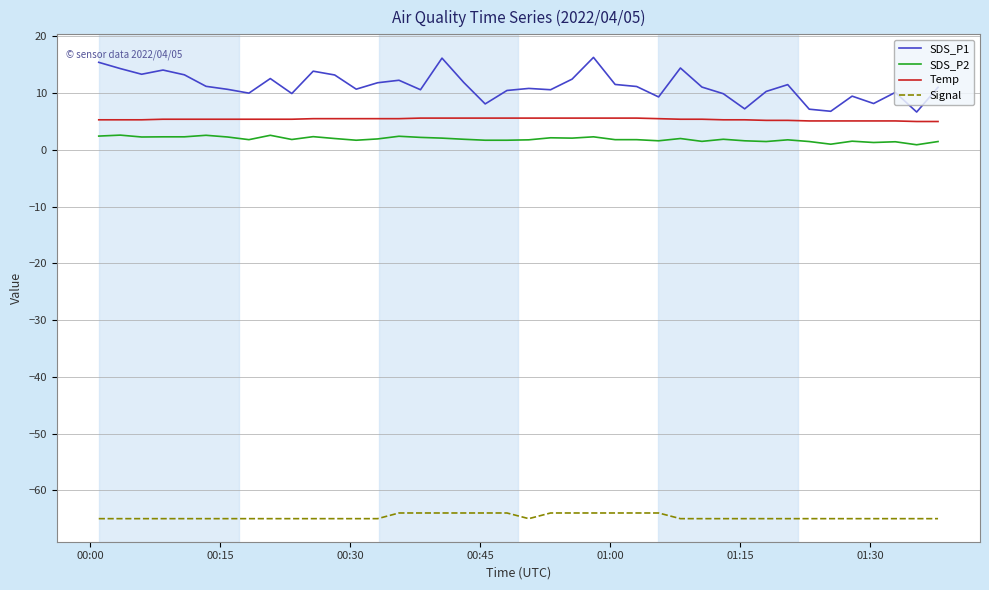

Which series has the largest range (max minus min)?

SDS_P1